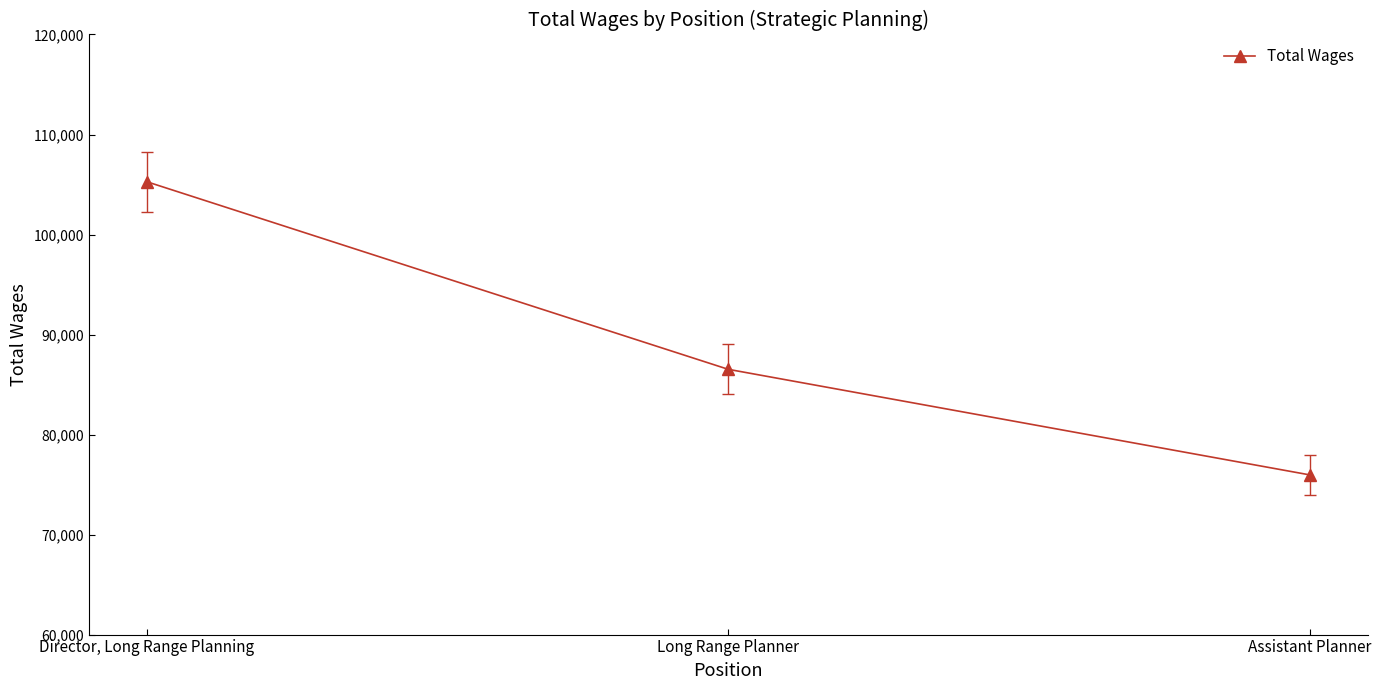

Approximately how many times larger is the value at Assistant Planner compared to Director, Long Range Planning?

0.7